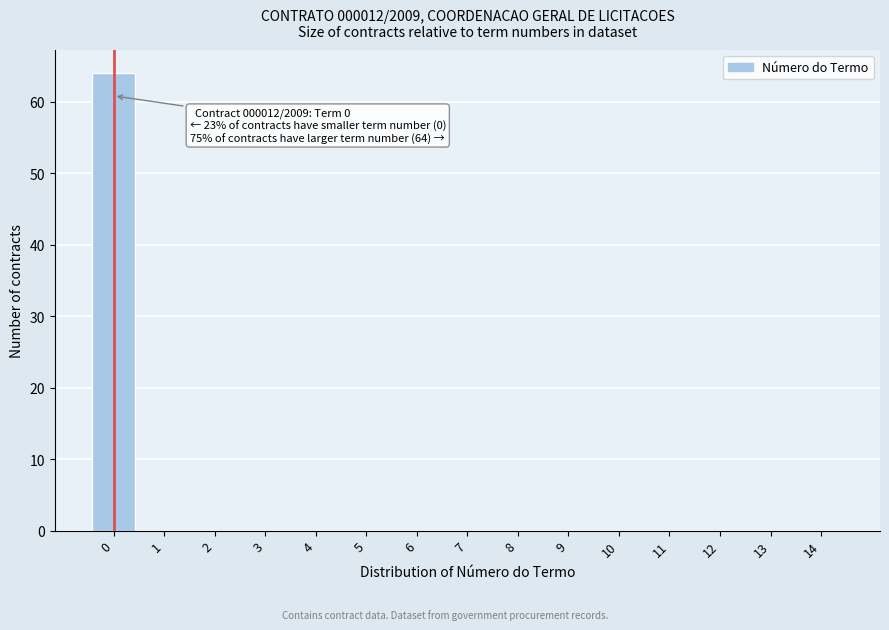

Reading left to right, what are all the values shown in this chart?

0=64	1=0	2=0	3=0	4=0	5=0	6=0	7=0	8=0	9=0	10=0	11=0	12=0	13=0	14=0